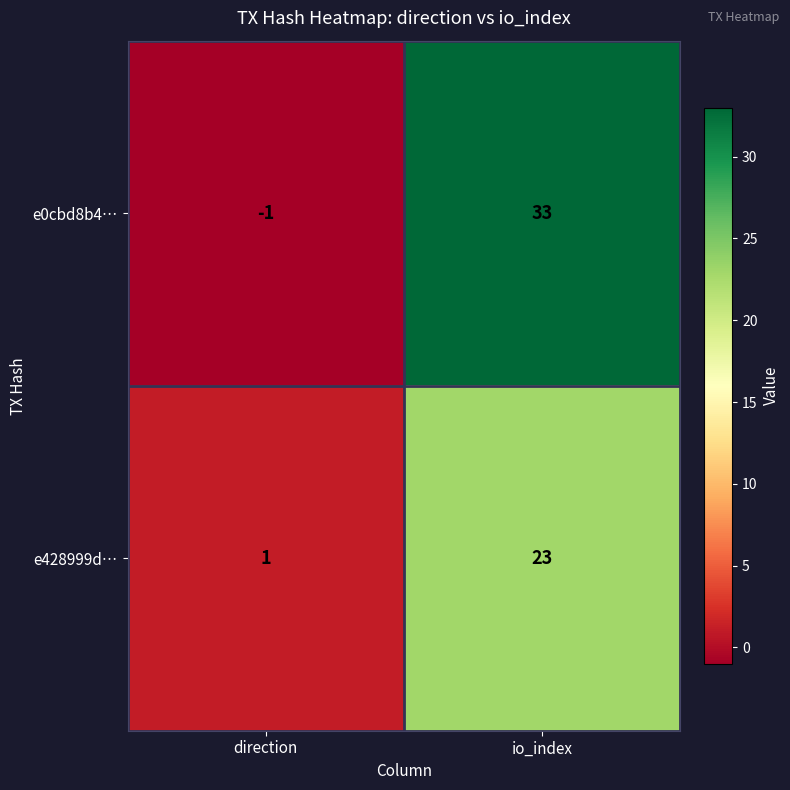

How many data points does each series have?

2